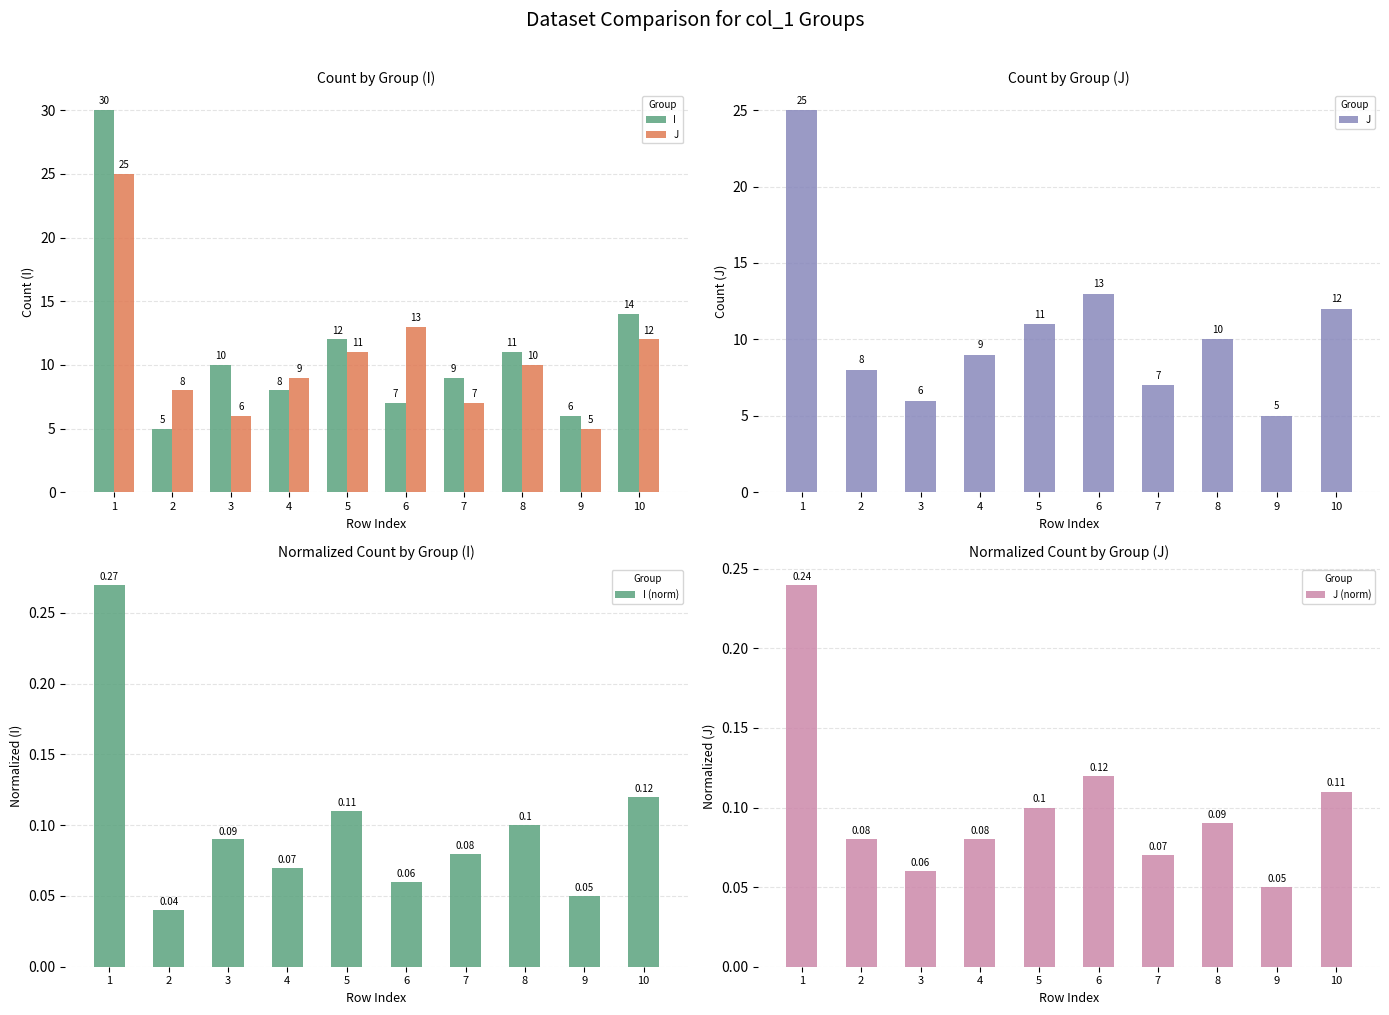

At which label does J first exceed 10?

1